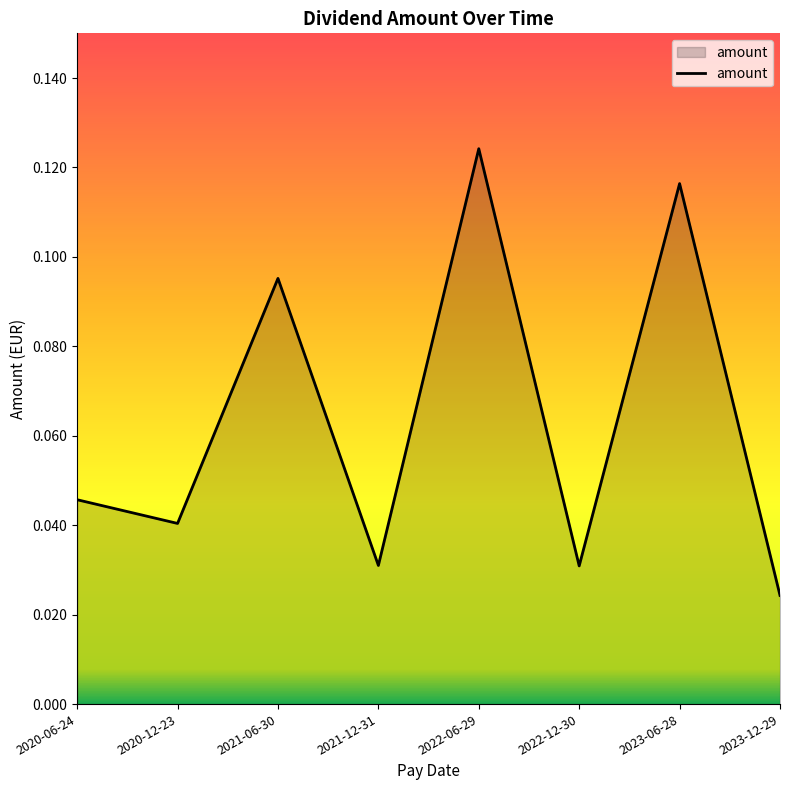

The chart shows a value of 0.0 at 2022-06-29. True or false?

False